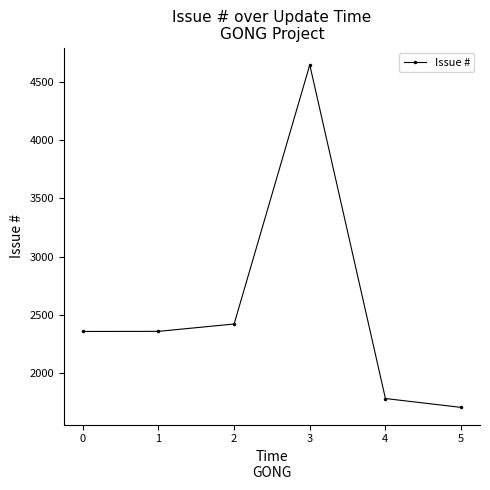

What is the value of the 4th point from the left?

4645